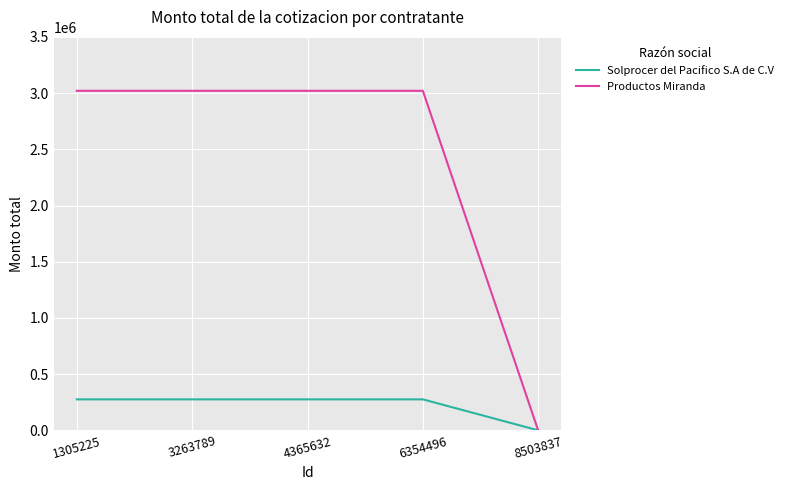

Which category has the lowest value in the Productos Miranda series?

8503837